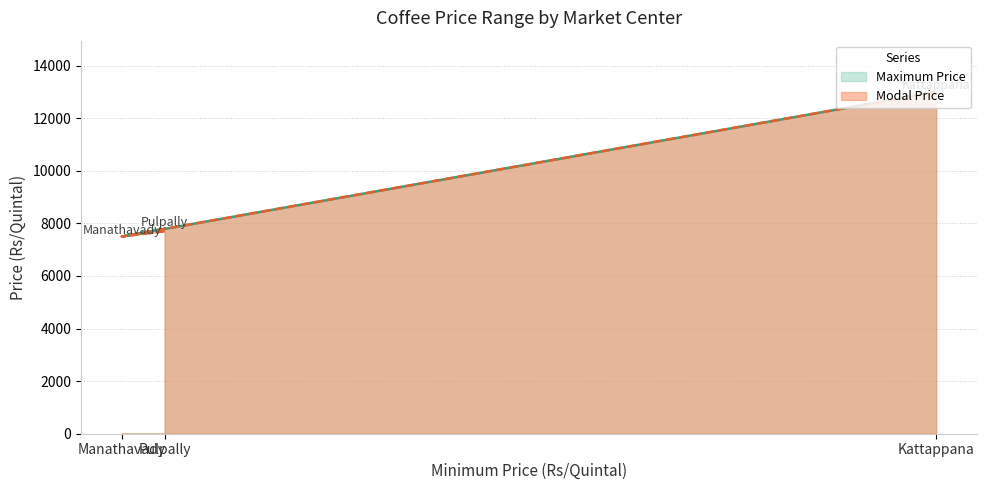

True or false: Maximum Price has a value of 10404 at Pulpally.

False